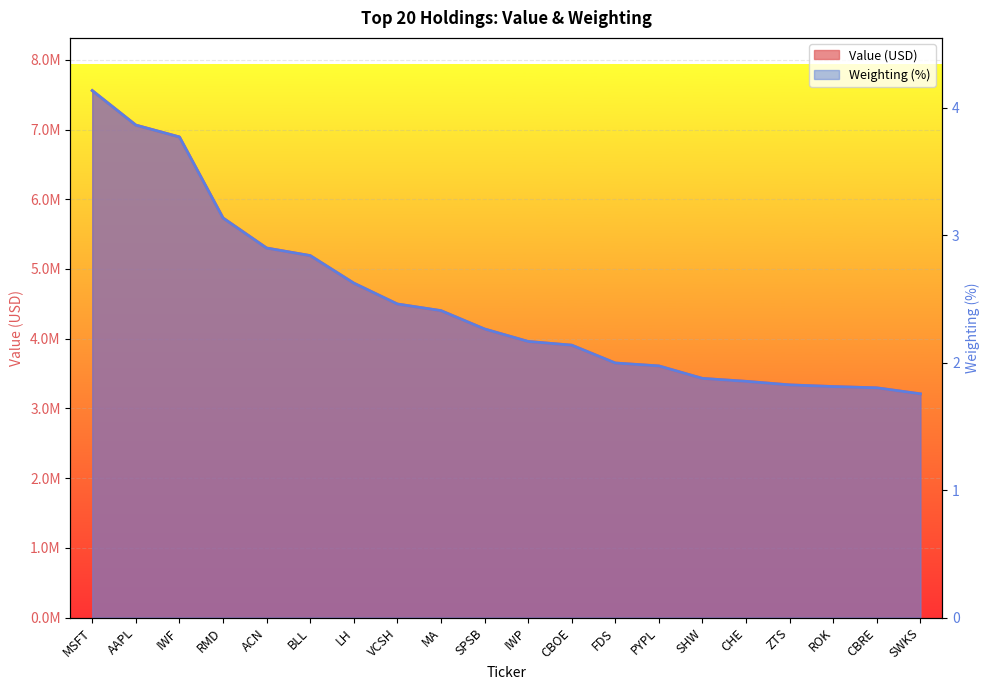

How many values in the Value series are below 4139000?

10